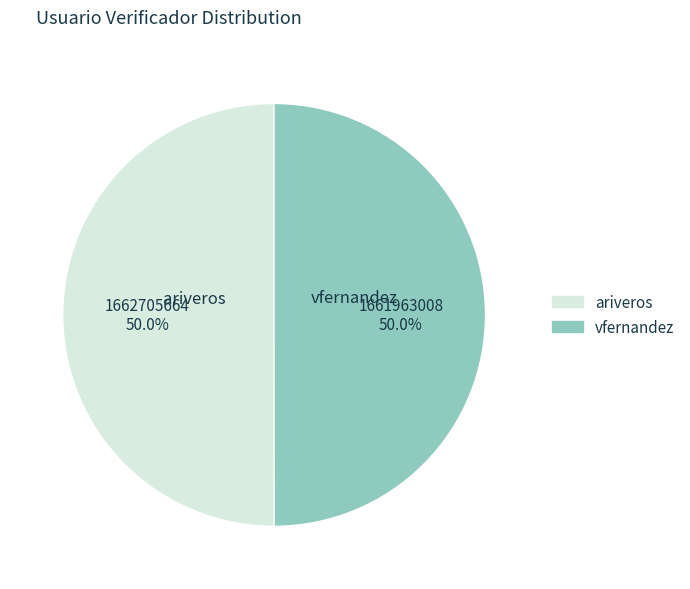

Combined, what portion of the pie is vfernandez and ariveros?

100.0%